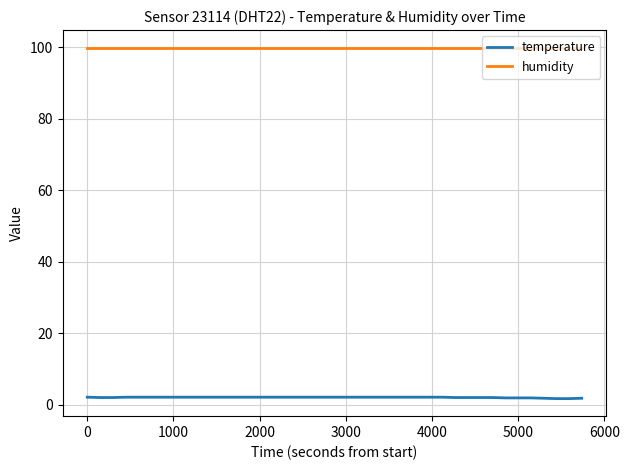

Rank the series by their average value, from highest to lowest.

humidity, temperature